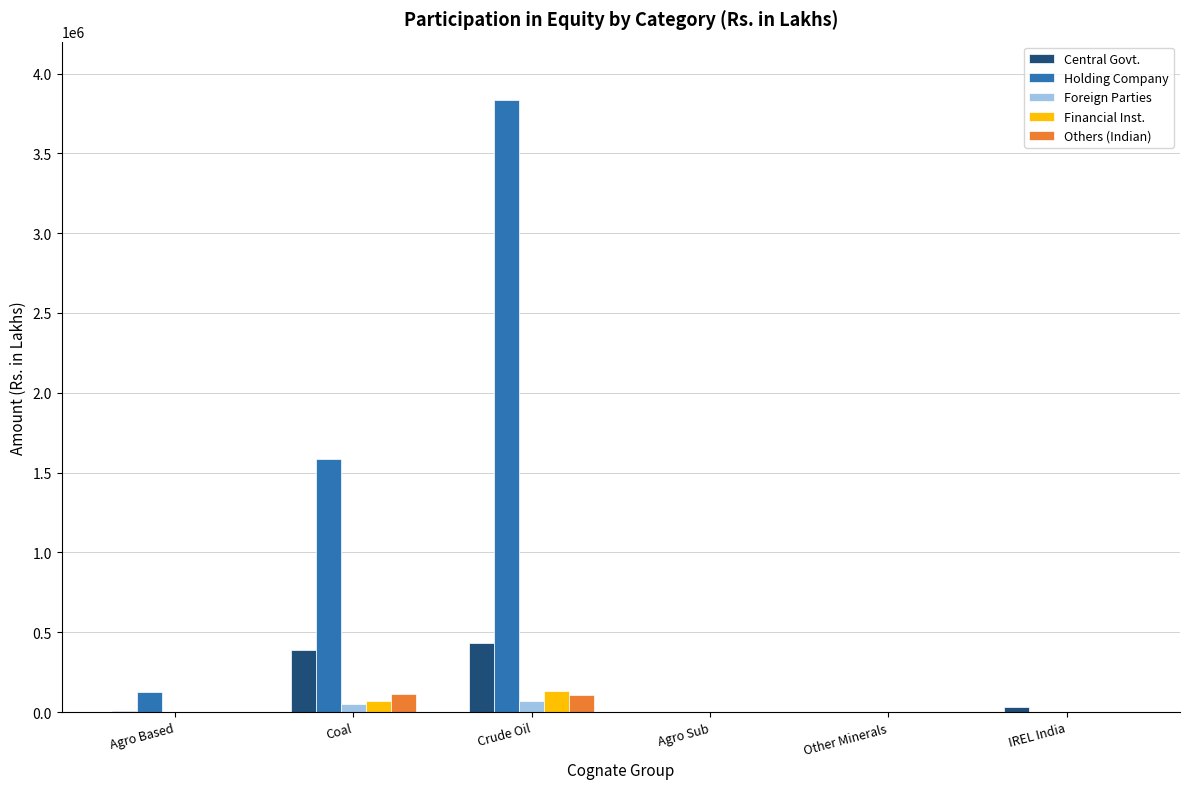

Between Agro Based and Crude Oil, which series saw the biggest shift?

Holding Company